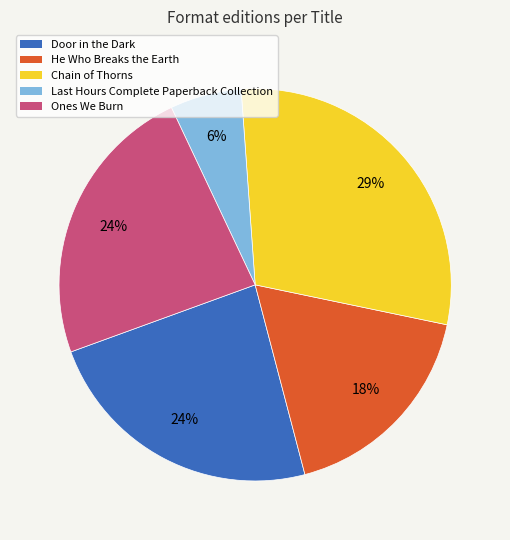

The Ones We Burn slice represents 24% of the pie. True or false?

True